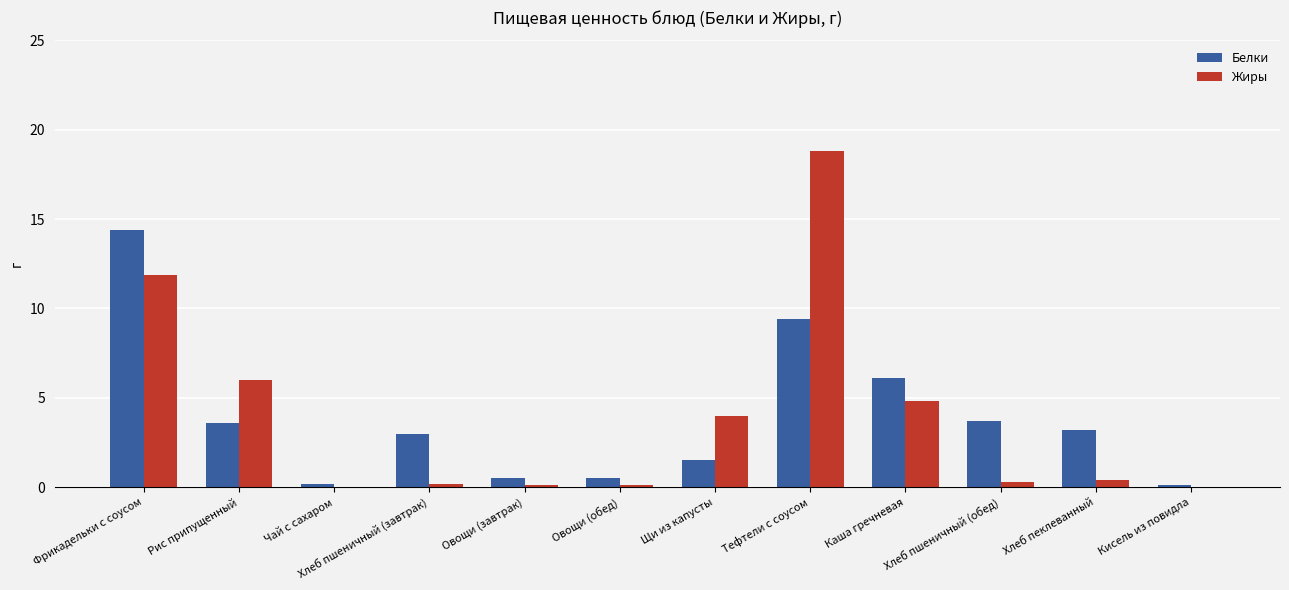

Which category has the highest value across all series?

Тефтели с соусом